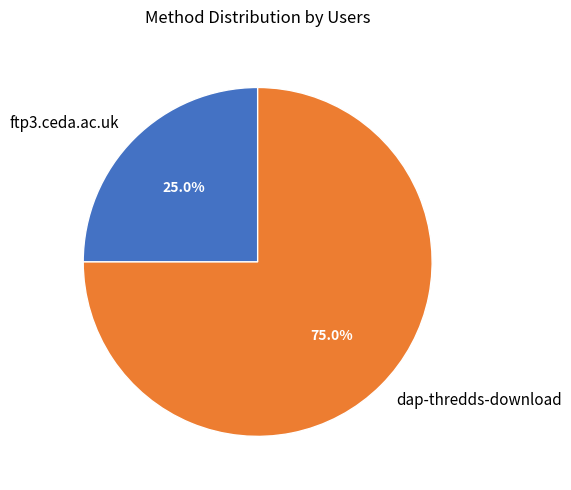

Count the number of slices in the pie.

2